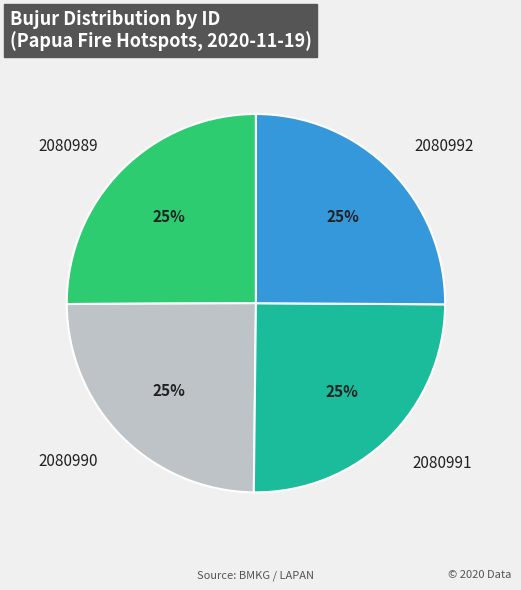

To the nearest percent, what is the average slice percentage?

25%